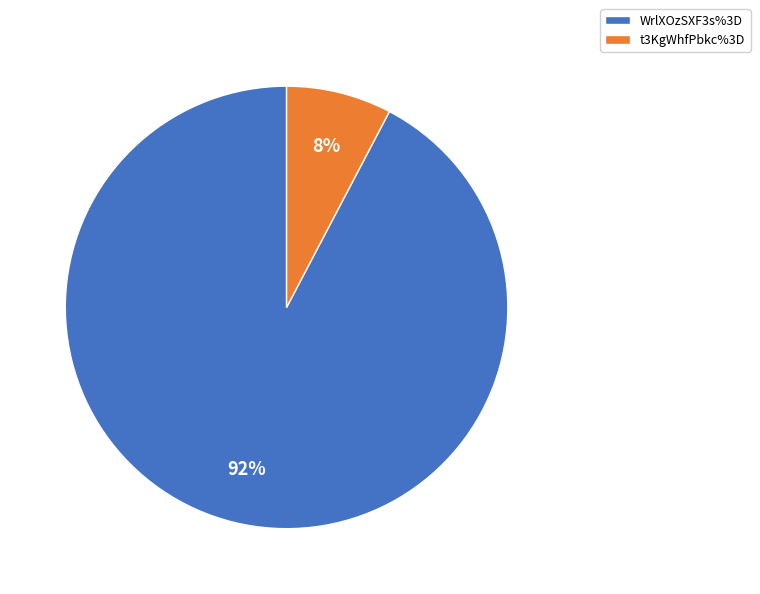

How many segments does this pie chart have?

2